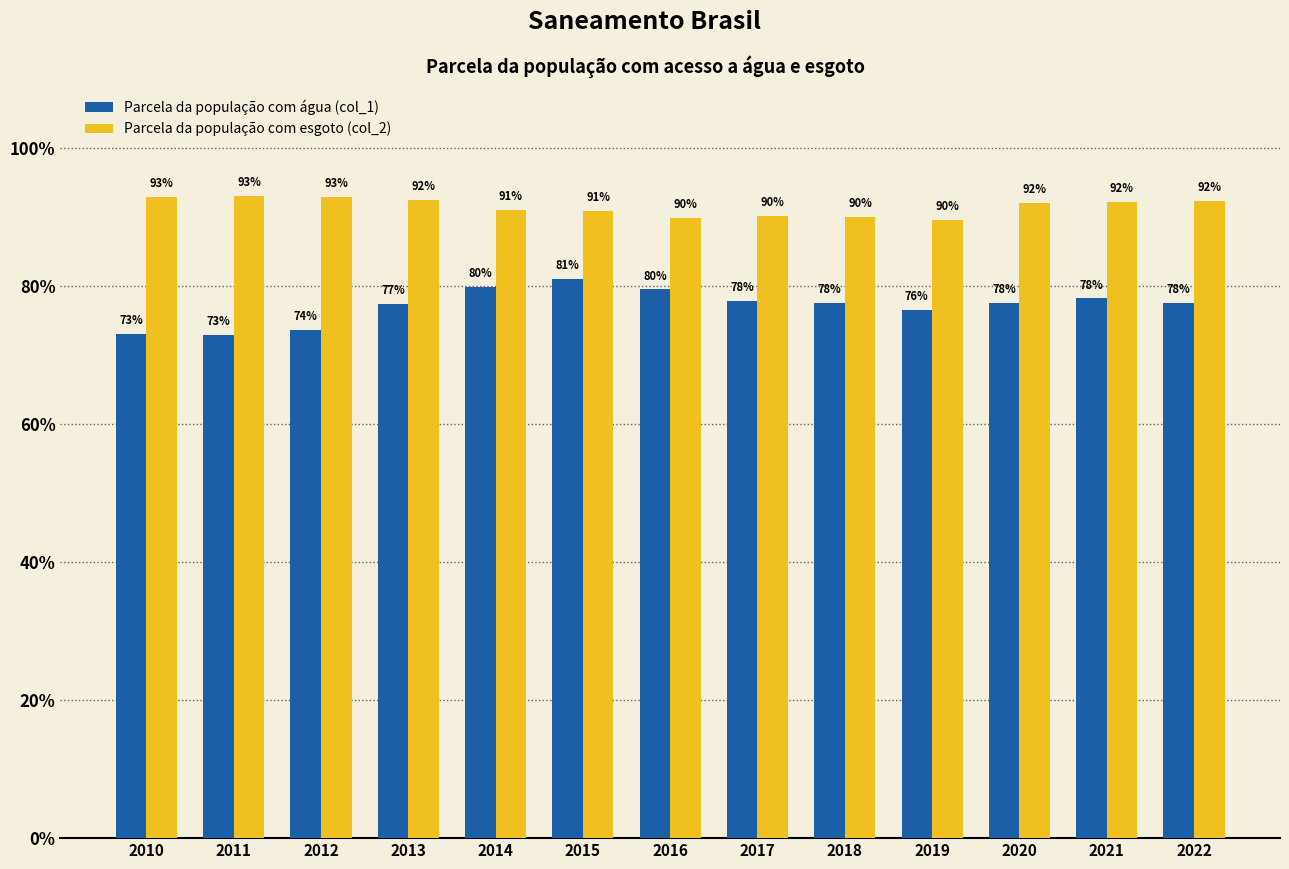

What is the sum of the Parcela da população com água (col_1) values at 2022 and 2020?

1.6